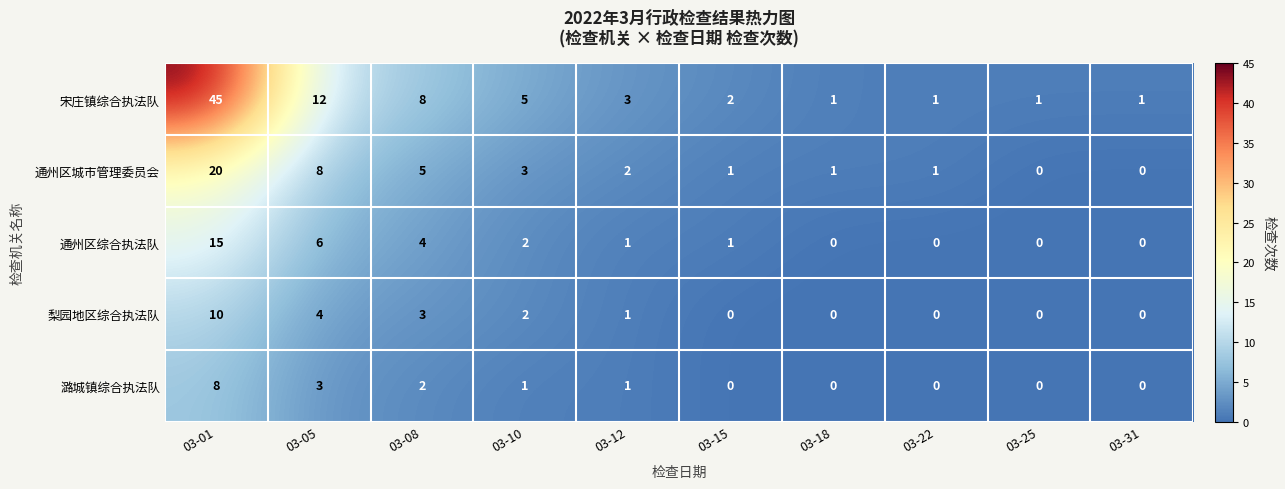

Which series changed the most between 03-22 and 03-31?

通州区城市管理委员会